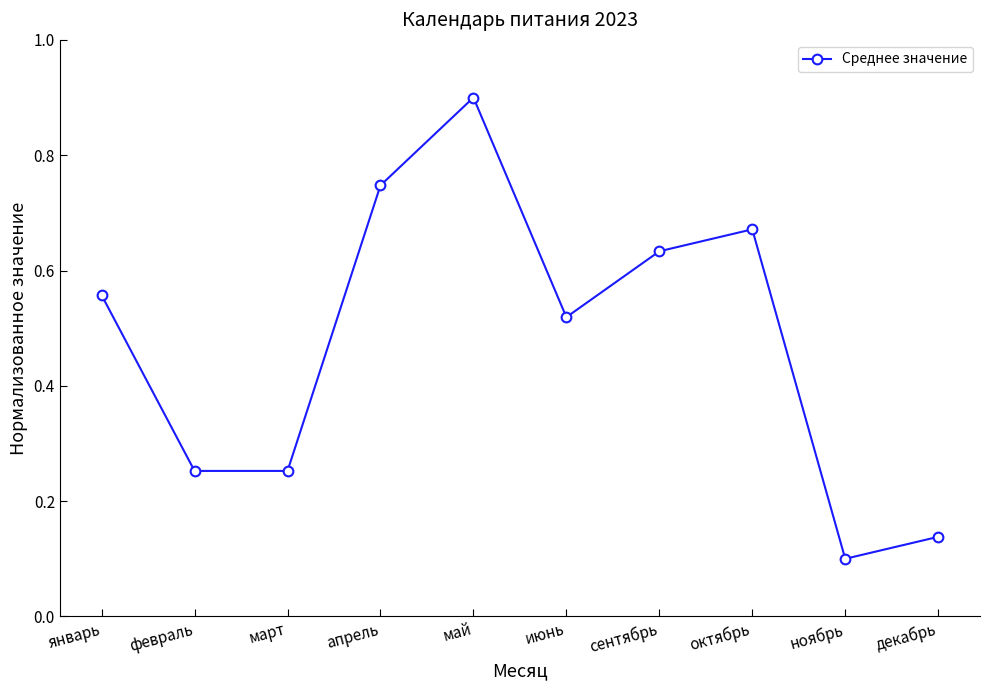

What is the difference between the maximum and minimum values?

0.8